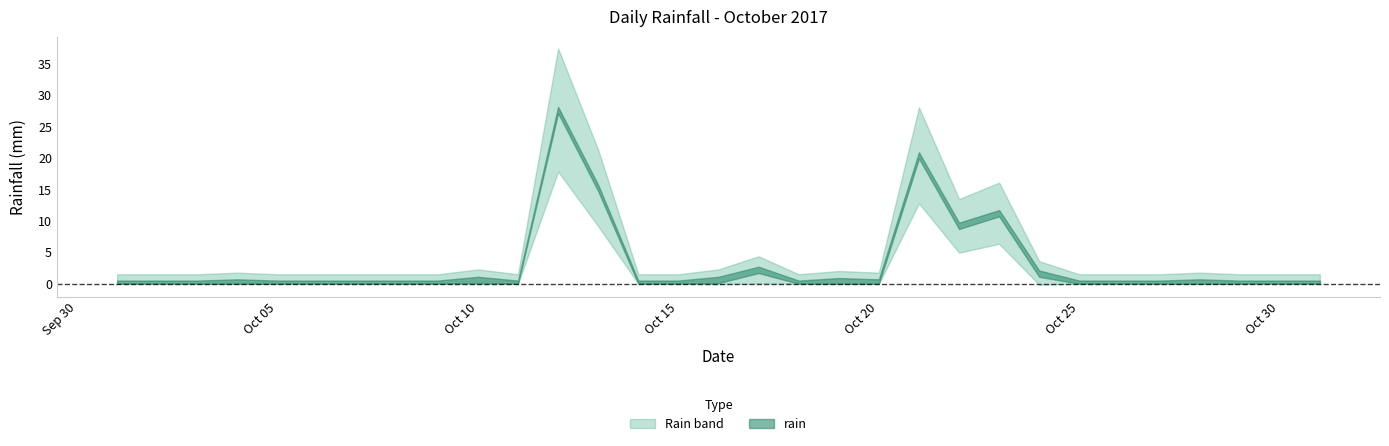

Which has a higher value, 2017-10-01 or 2017-10-14?

2017-10-01